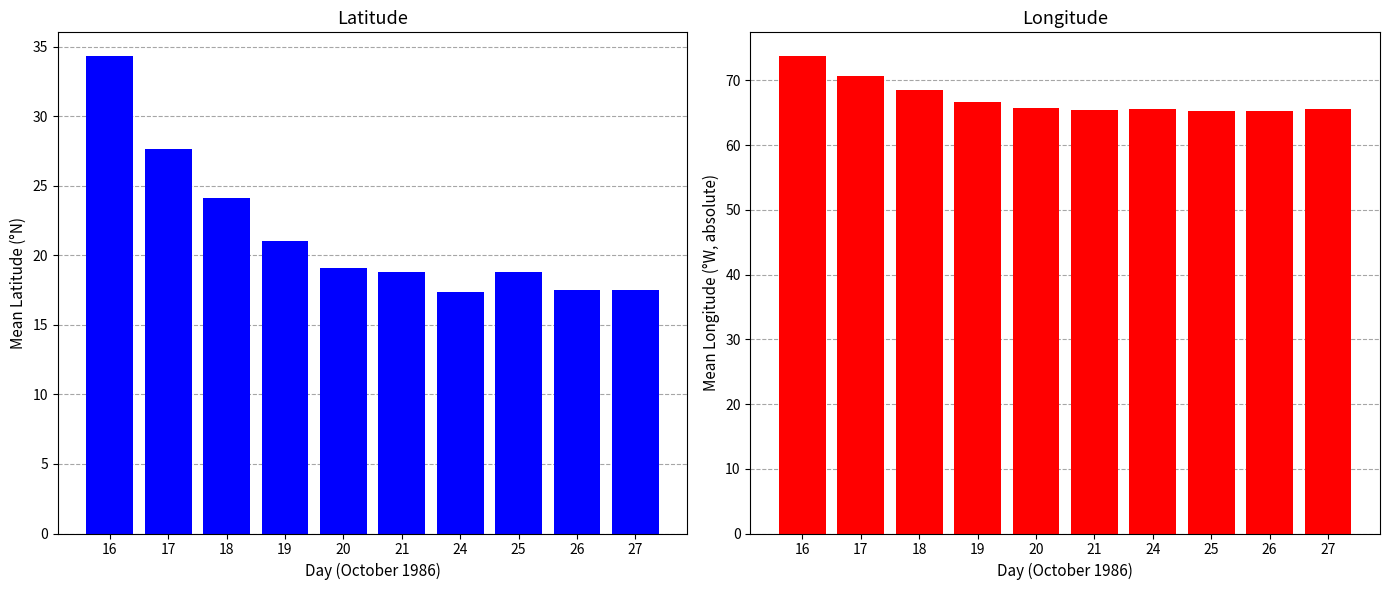

What is the spread (max minus min) of values at 19?

45.7